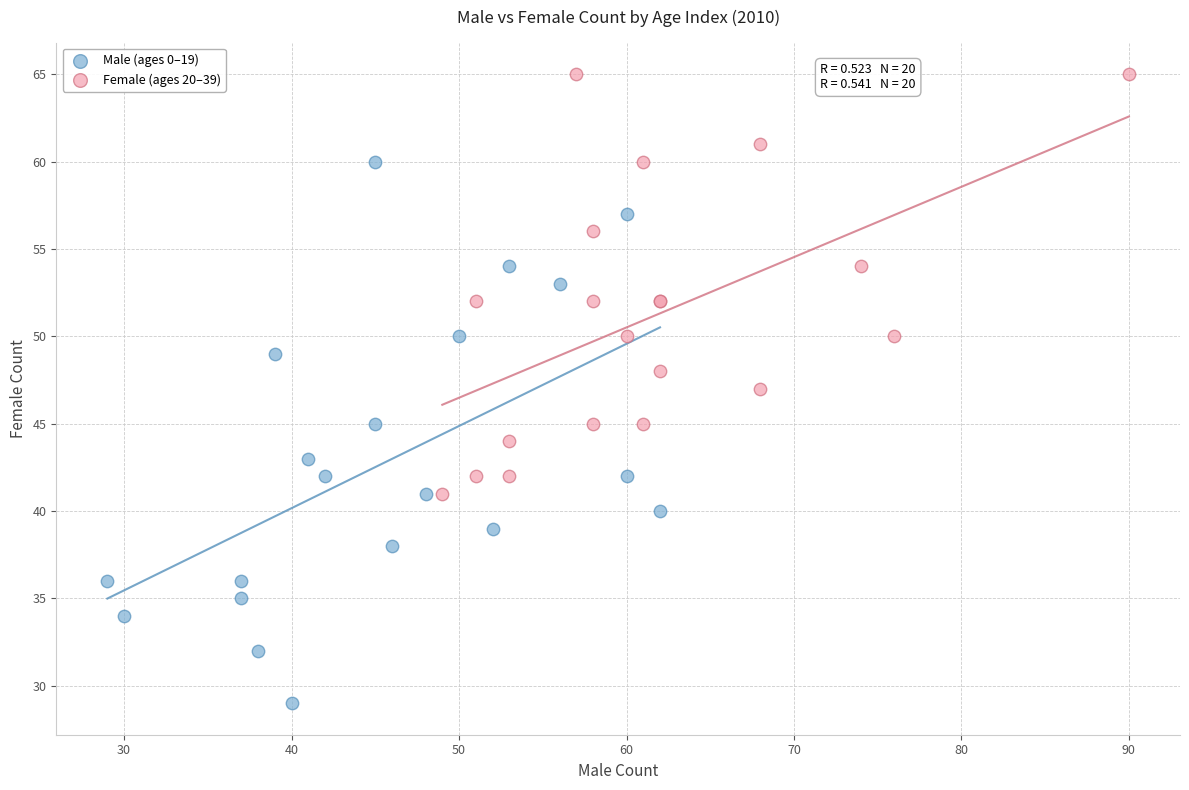

Which series reaches the maximum Y coordinate?

Female (ages 20–39)